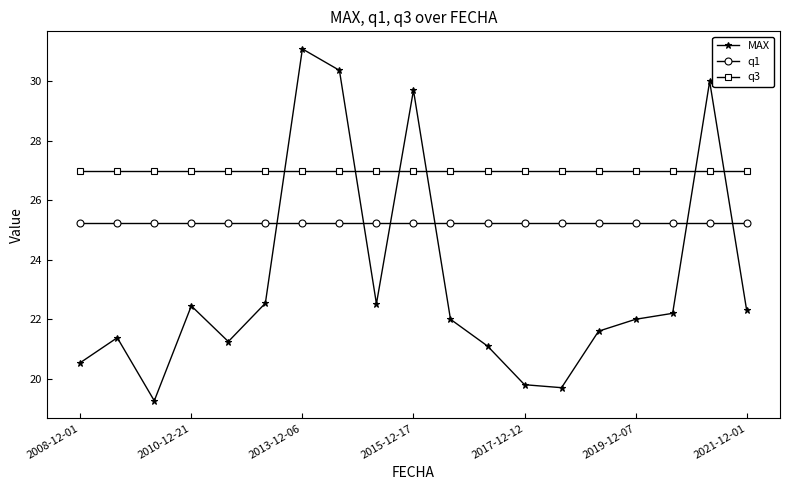

What is the value of the MAX point at the 9th from the left?

22.5